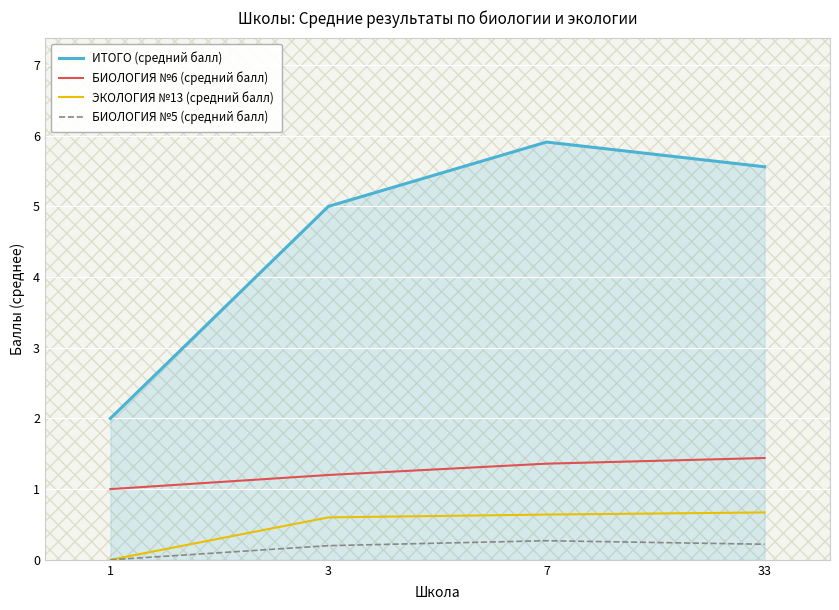

True or false: ЭКОЛОГИЯ №13 (средний балл) has a value of 1.1 at 33.

False